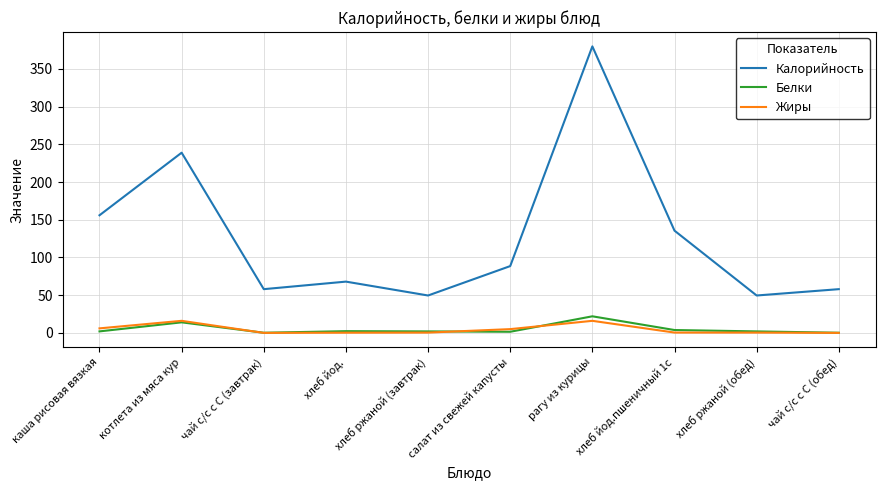

What is the average value of the Жиры series?

4.5